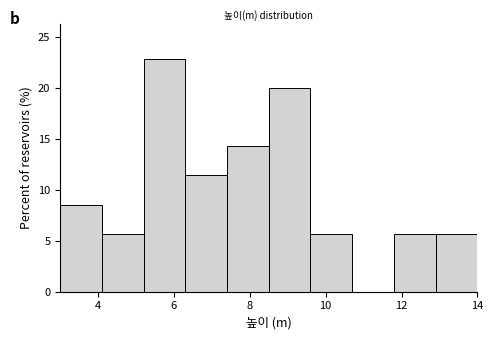

Reading left to right, transcribe this chart: for each bar, give the range it covers on the x-axis and its height. Neither the bar edges nor the heights are printed on the chart, so give them approximately, as read against the axes.

3.0 to 4.1: 8.5
4.1 to 5.2: 5.5
5.2 to 6.3: 23.0
6.3 to 7.4: 11.5
7.4 to 8.5: 14.5
8.5 to 9.6: 20.0
9.6 to 10.7: 5.5
10.7 to 11.8: 0
11.8 to 12.9: 5.5
12.9 to 14.0: 5.5